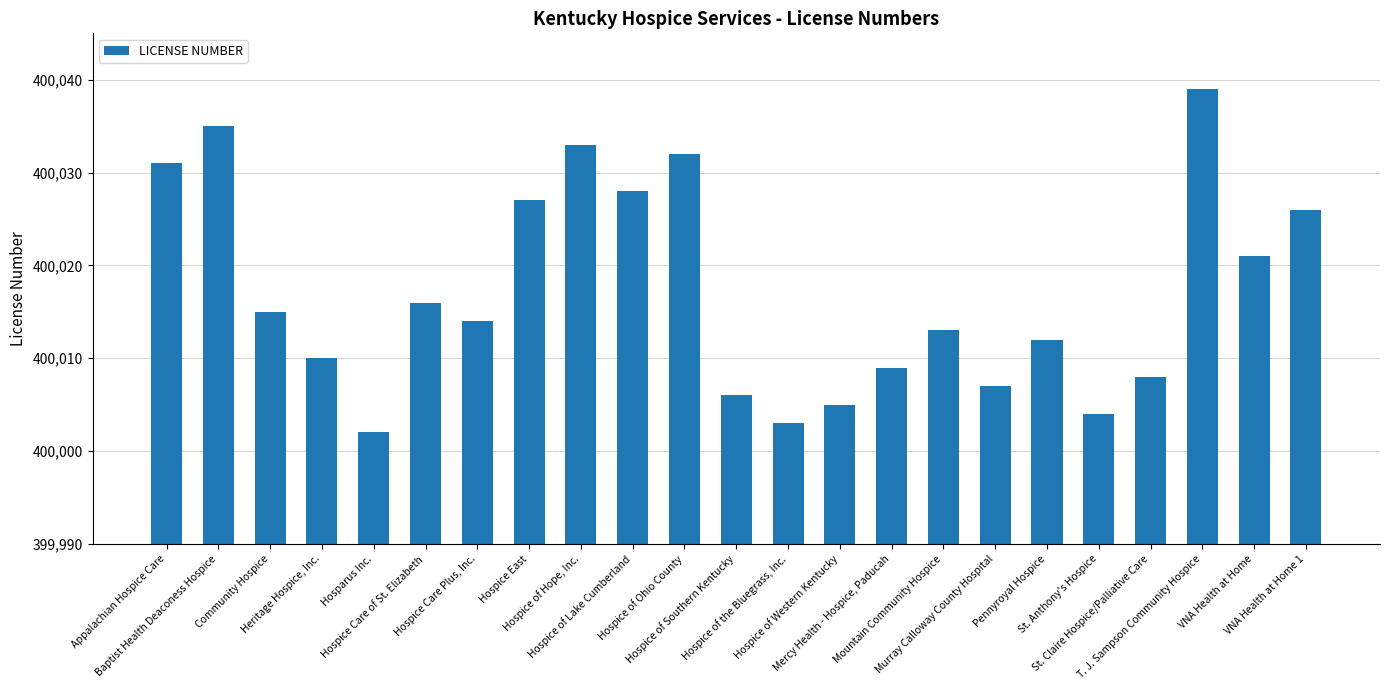

Are the bars grouped side by side (vs. stacked)?

No